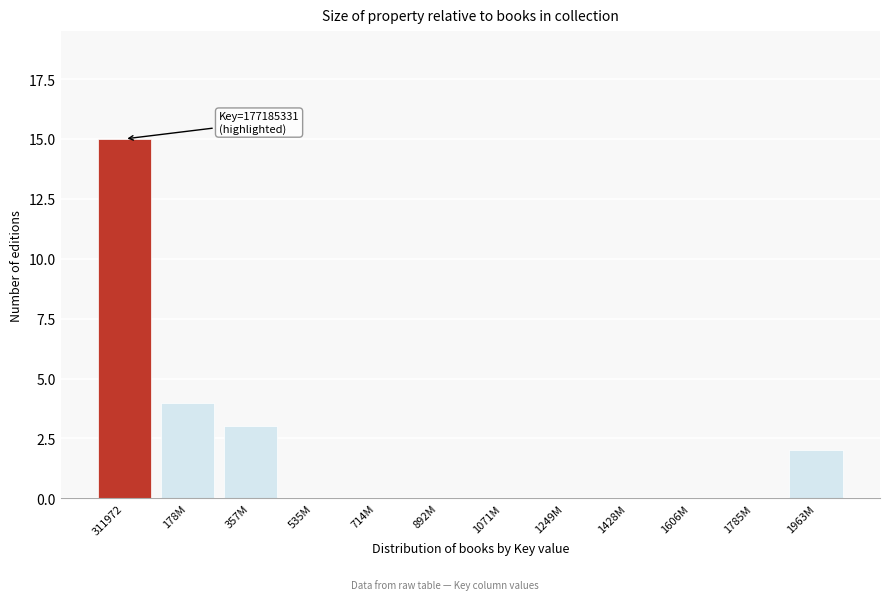

Reading left to right, transcribe all the data shown in this chart.

311972=15	178M=4	357M=3	535M=0	714M=0	892M=0	1071M=0	1249M=0	1428M=0	1606M=0	1785M=0	1963M=2